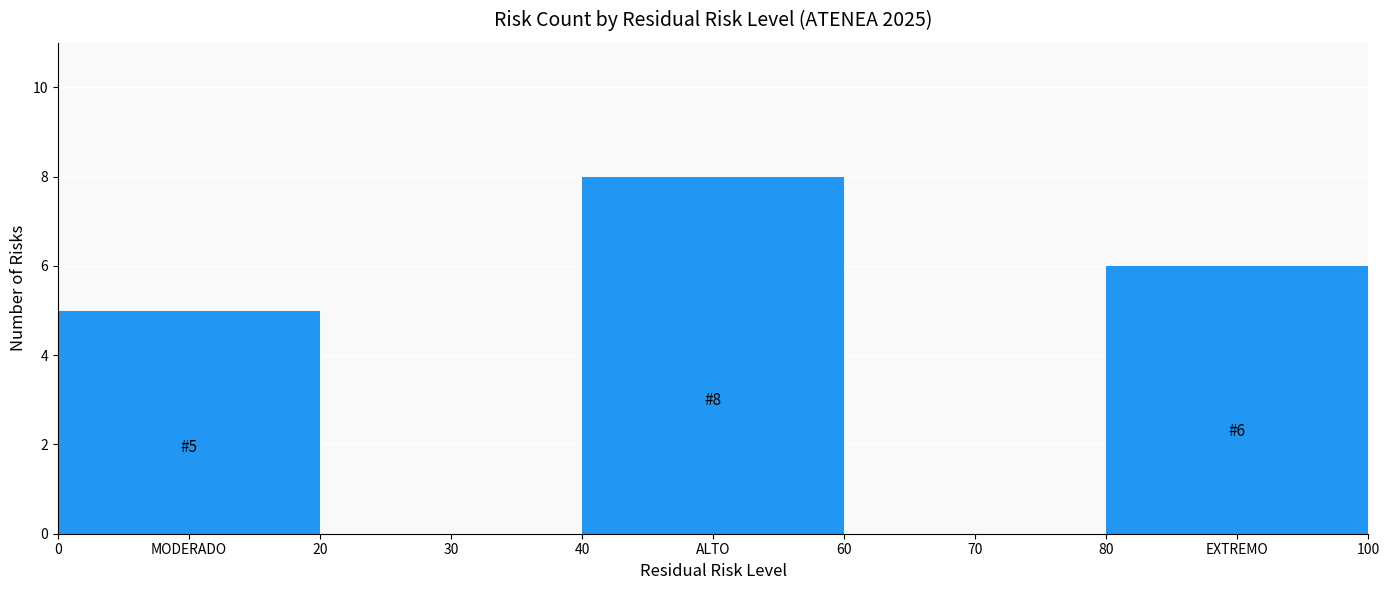

Reading left to right, extract all data points from this chart.

MODERADO=5	ALTO=8	EXTREMO=6